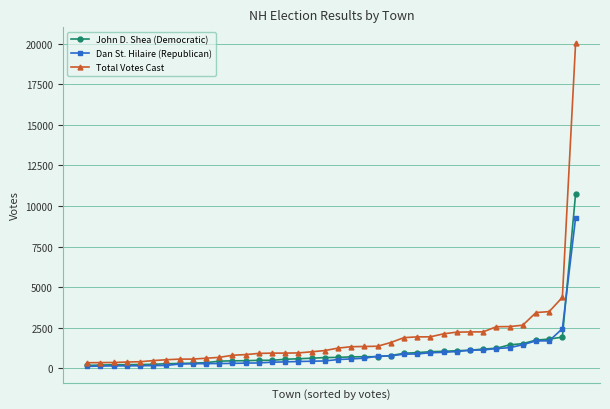

What is the maximum value for Total Votes Cast?

20009